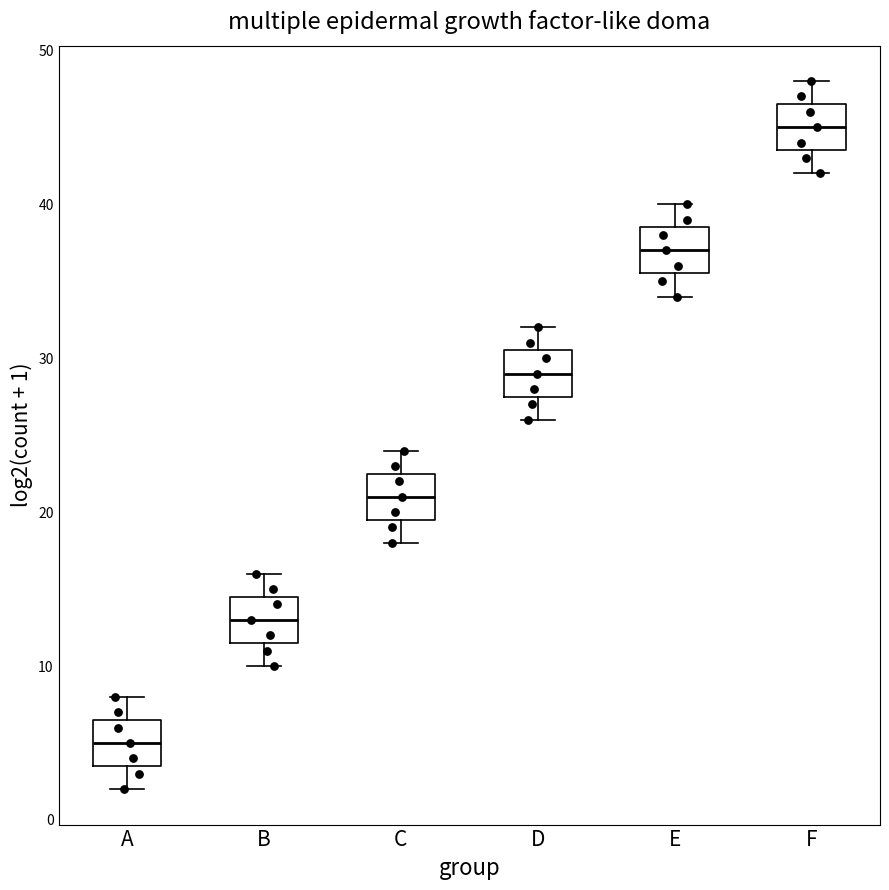

Where does the upper whisker of the box for D end on the y-axis? The values are not printed on the chart, so give them approximately, as read against the axis.

32